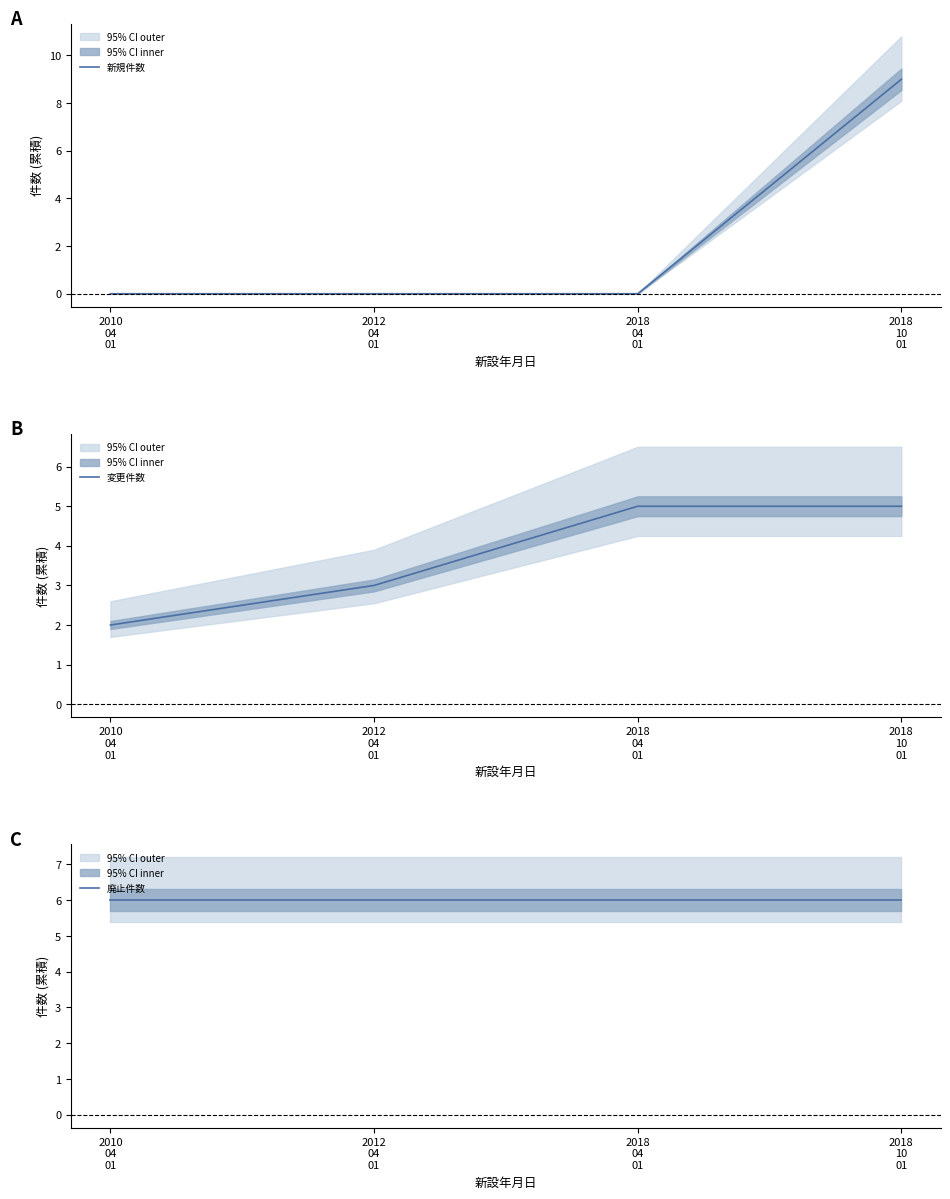

True or false: 新規件数 has a value of 0 at 2012
04
01.

True